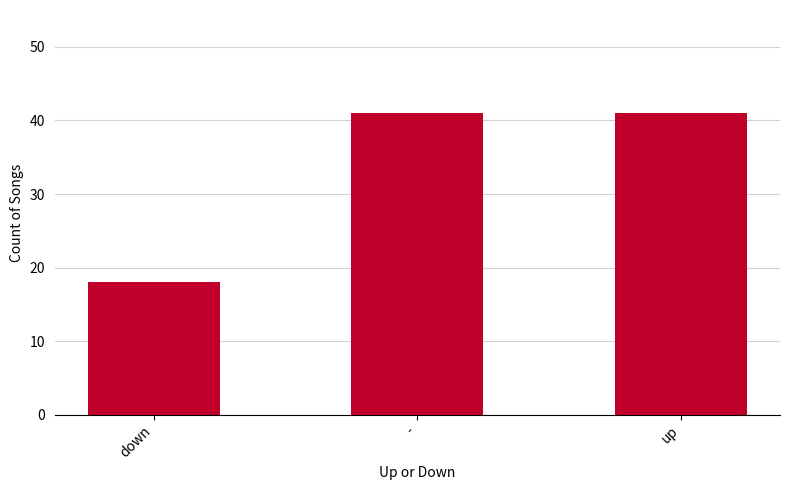

What is the change in value from down to -?

+23